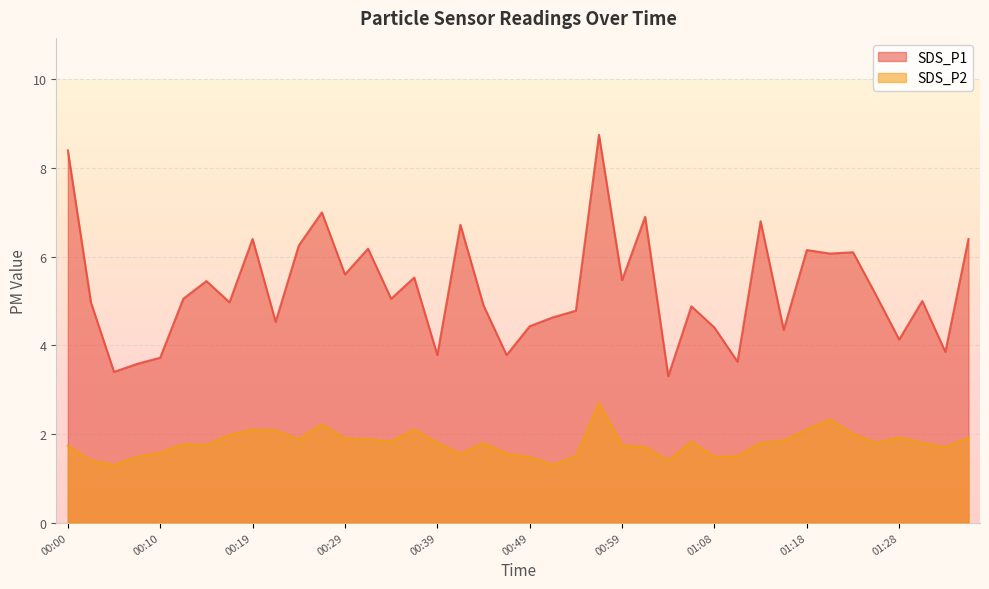

At 00:24, list the series in order from largest to smallest.

SDS_P1, SDS_P2